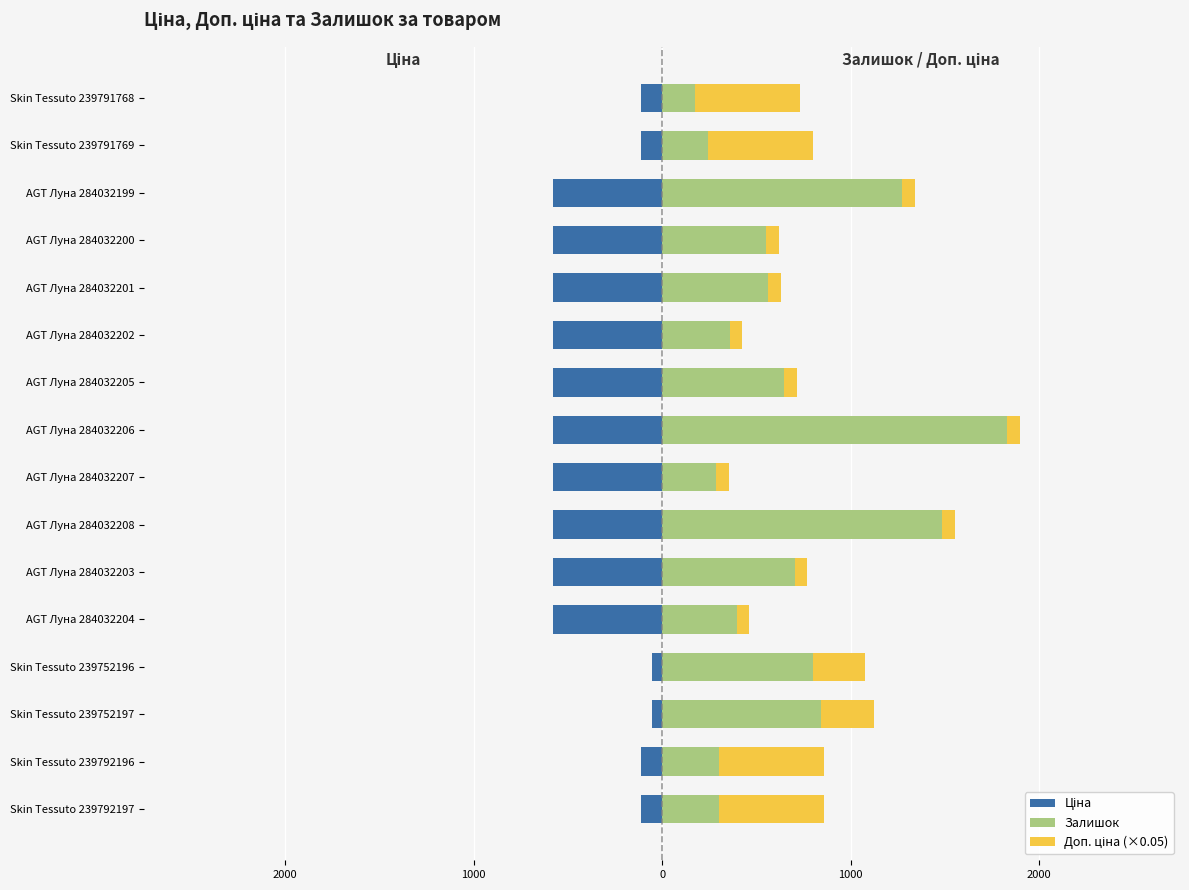

What value does the Ціна series have at AGT Луна 284032205?

-580.4